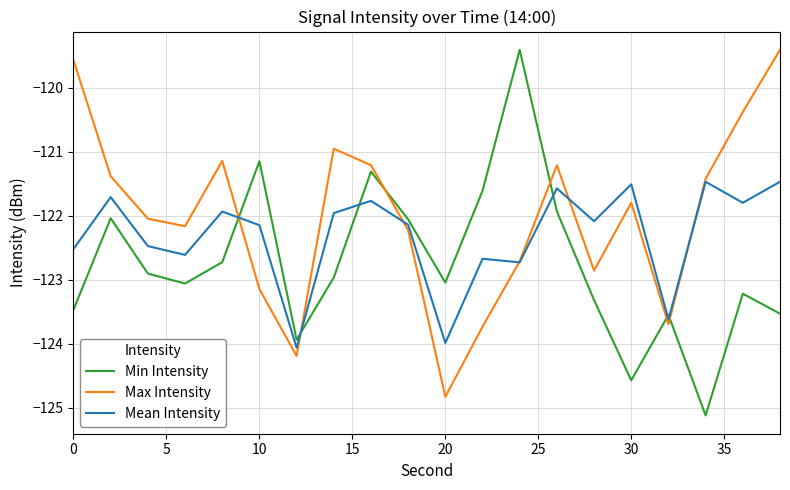

How many intersections are there between Min Intensity and Mean Intensity?

6